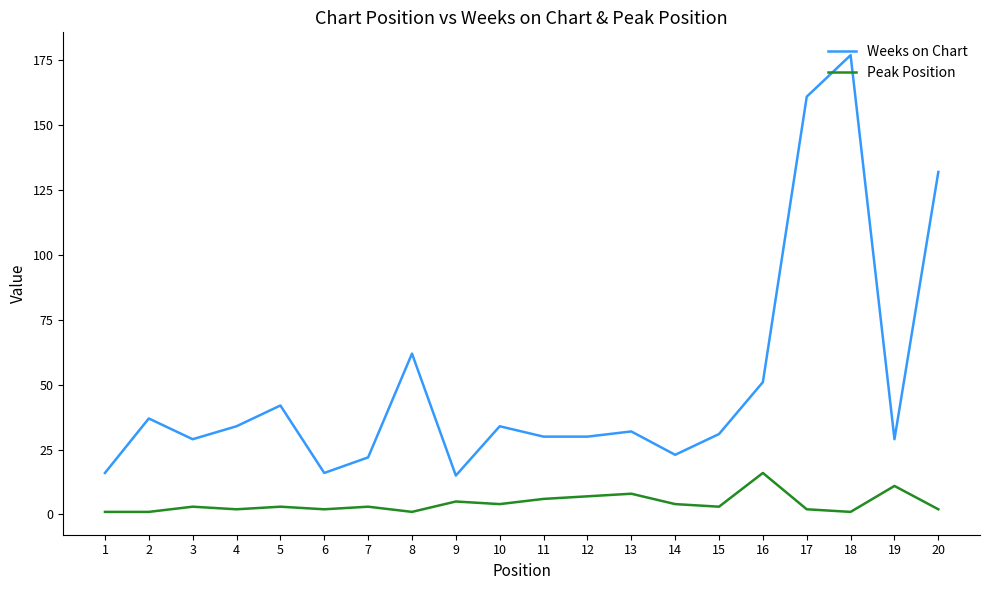

What are all the series names shown in the legend?

Weeks on Chart, Peak Position